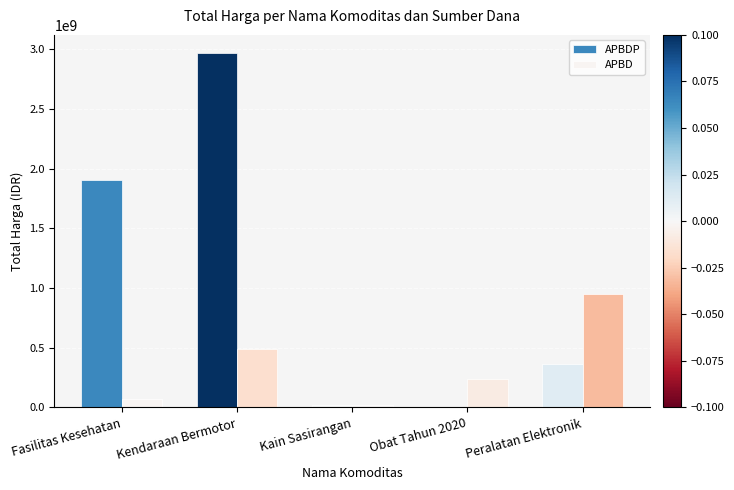

Is it true that APBD equals 18900000 at Kain Sasirangan?

True